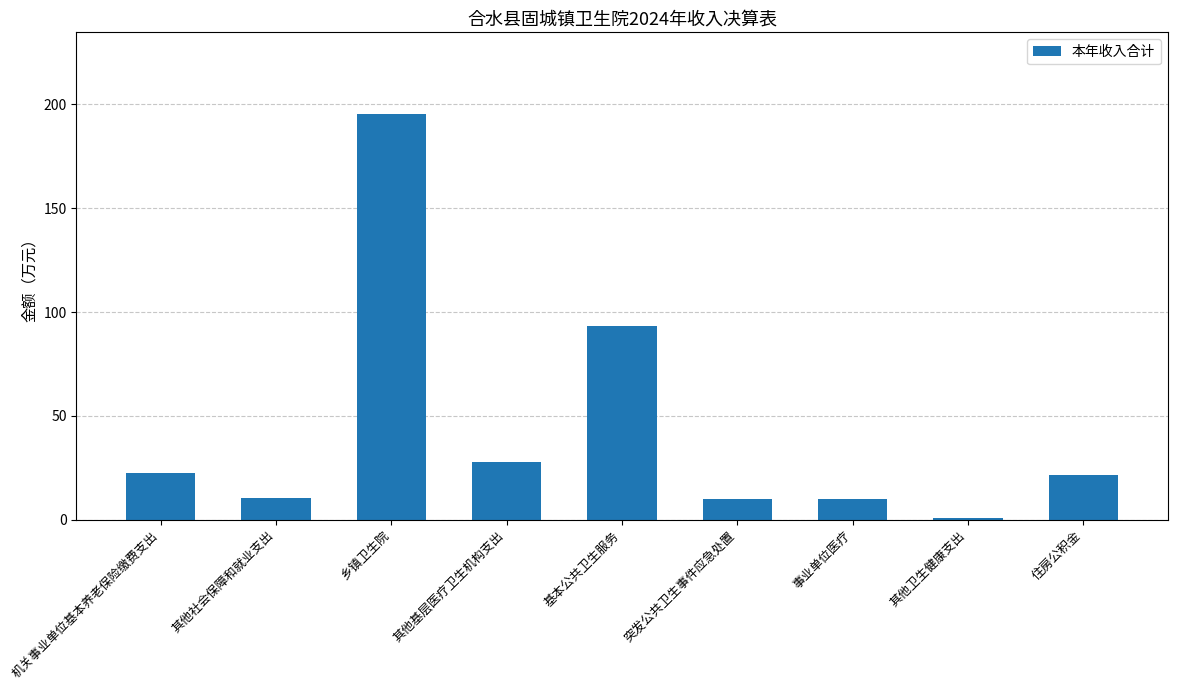

The chart shows a value of 37.2 at 机关事业单位基本养老保险缴费支出. True or false?

False